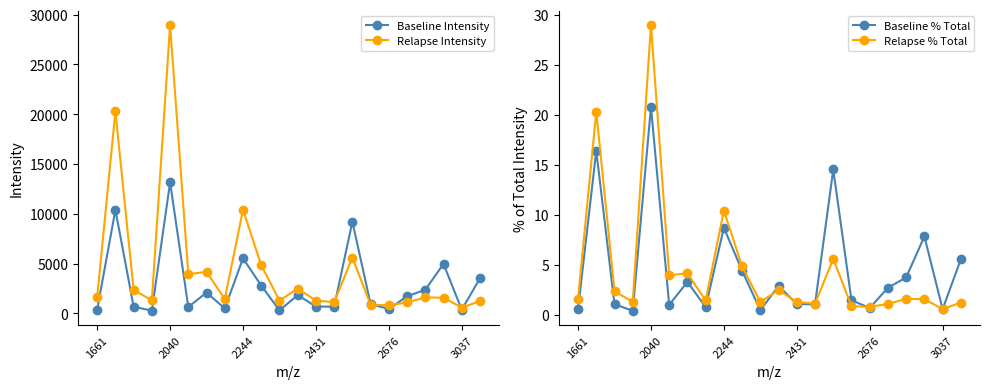

Where is Baseline Intensity nearest to the value 6706?

2244